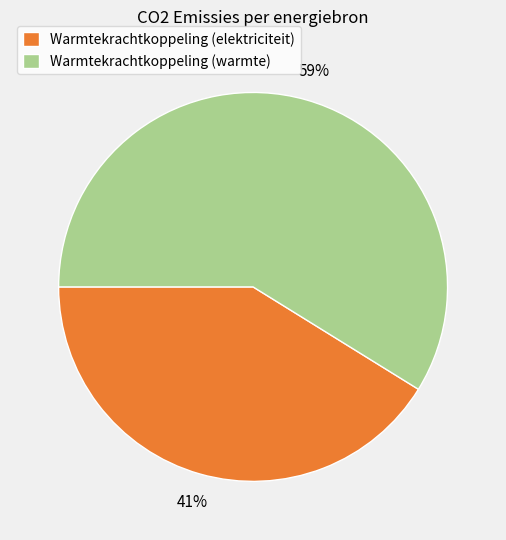

Does Warmtekrachtkoppeling (warmte) represent more than half of the total?

Yes